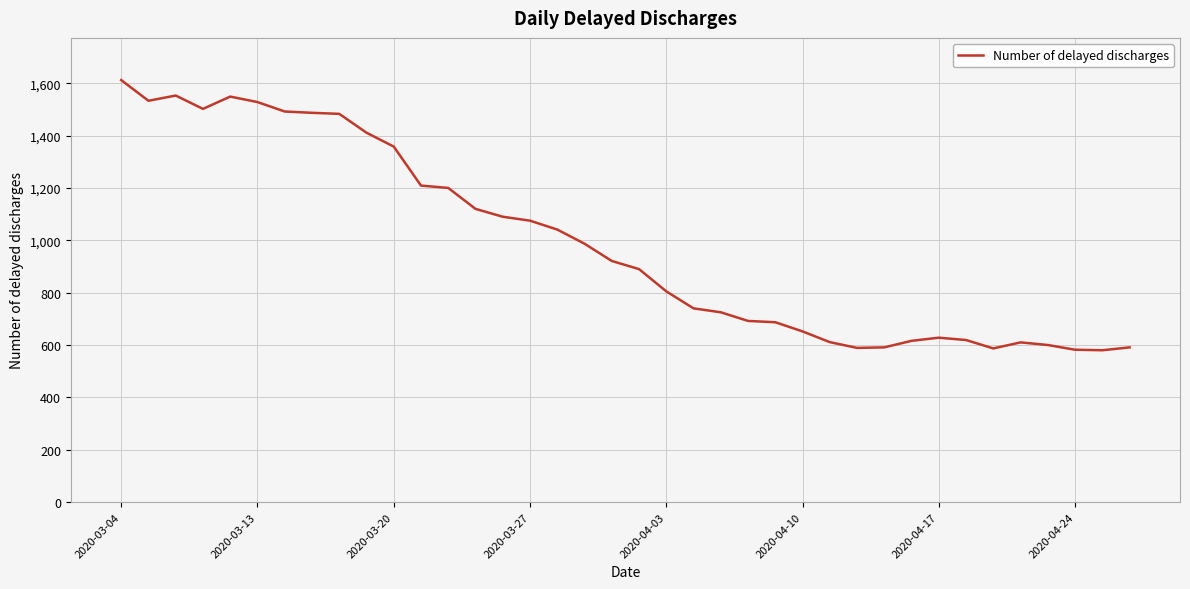

What is the greatest value displayed?

1612